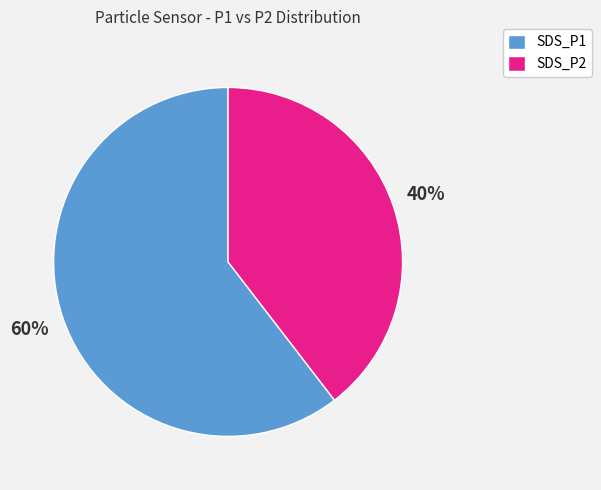

How many segments does this pie chart have?

2